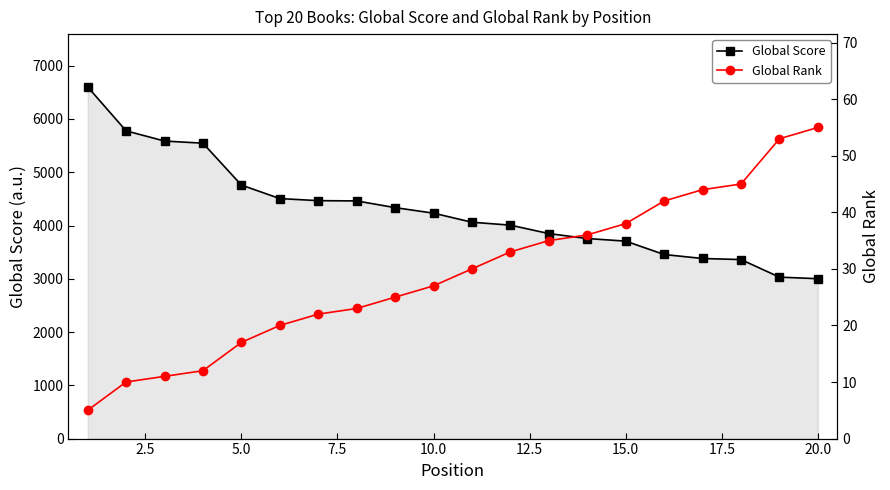

True or false: Global Score and Global Rank intersect in this chart.

False